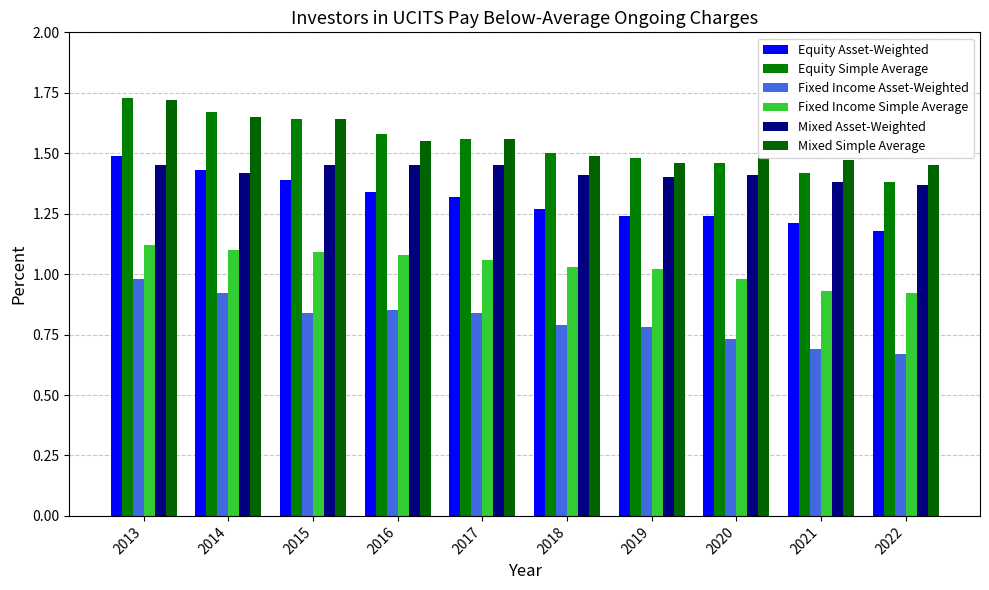

What is the difference between the highest and lowest values at 2020?

0.8